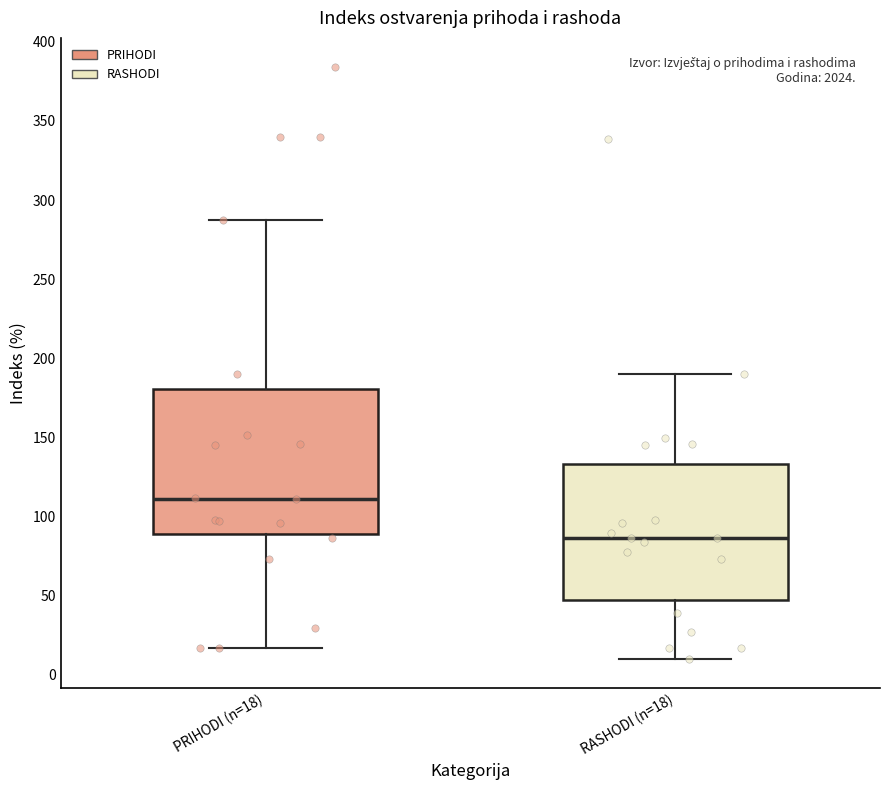

Reading left to right, read every box against the y-axis: the position of its median line, the range the box covers, and the ends of its whiskers. The values are not printed on the chart, so give them approximately, as read against the axis.

PRIHODI (n=18): median 110, box 90 to 180, whiskers 15 to 290
RASHODI (n=18): median 85, box 45 to 135, whiskers 10 to 190